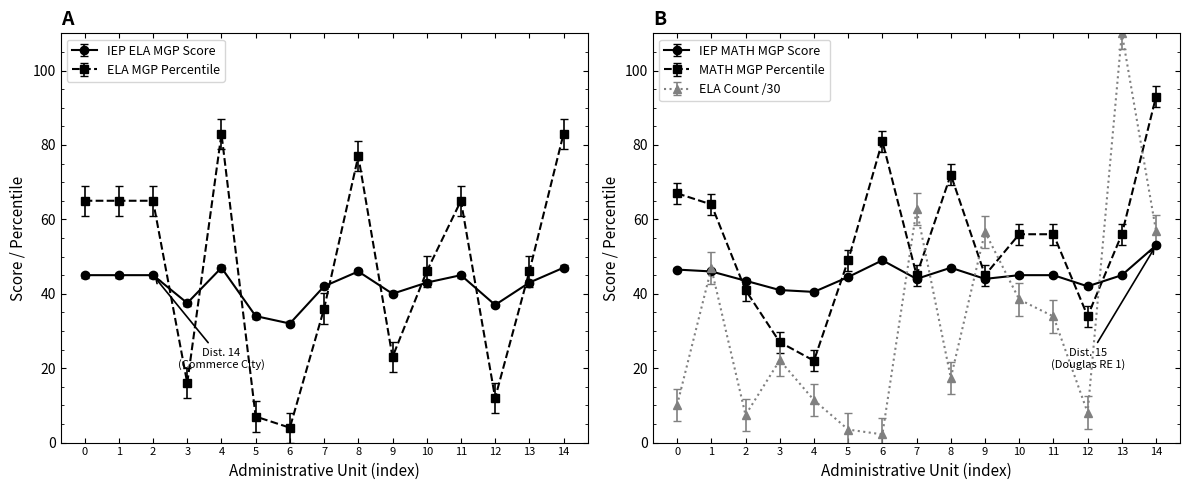

The value of IEP MATH MGP Count at 2 is 12.8. True or false?

False